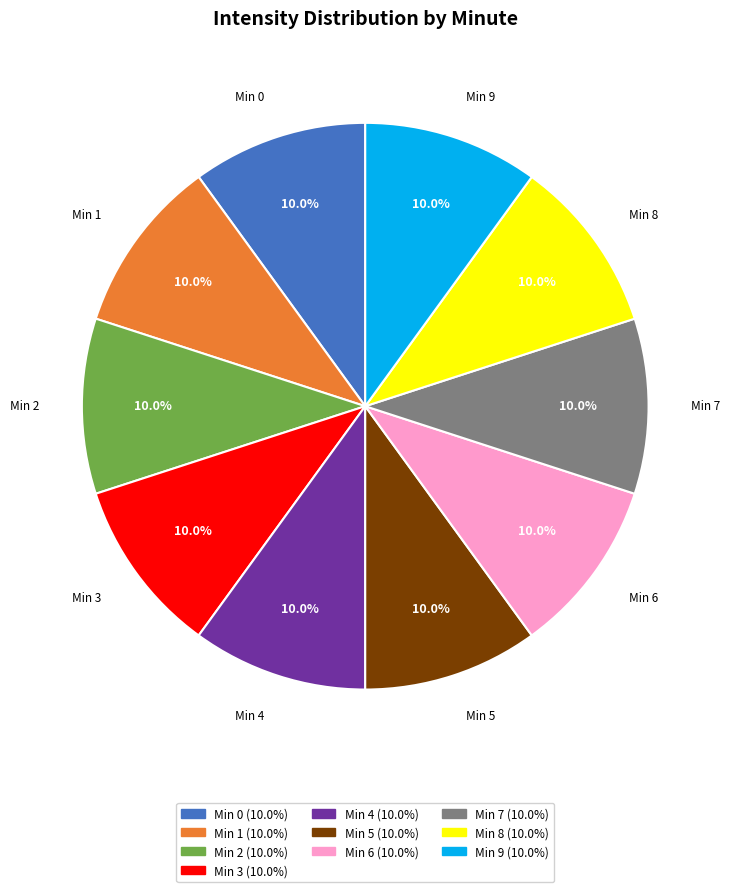

Is there any slice that represents more than half of the pie?

No